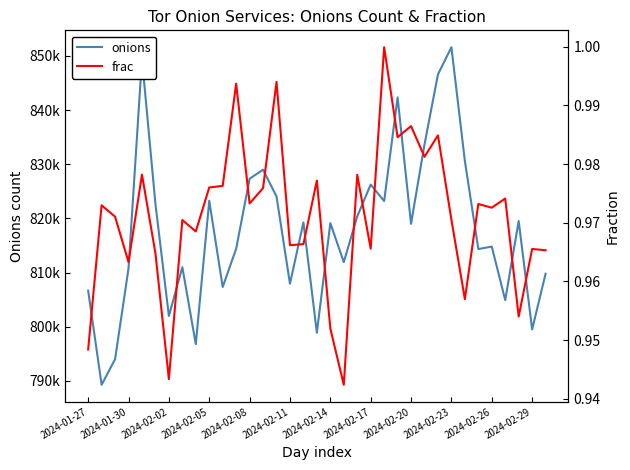

What is the highest value of the onions series?

851612.0